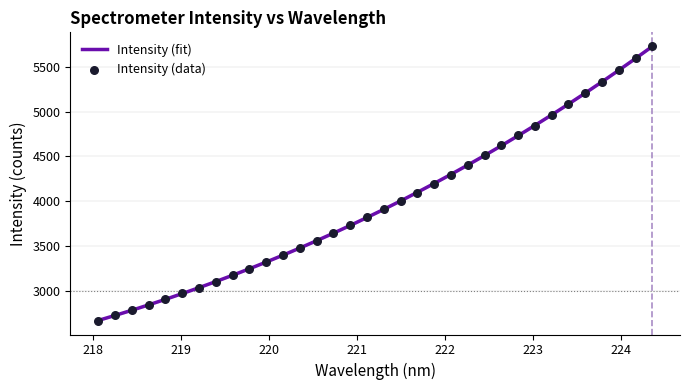

Which series has the widest spread of Y values?

Intensity (data)